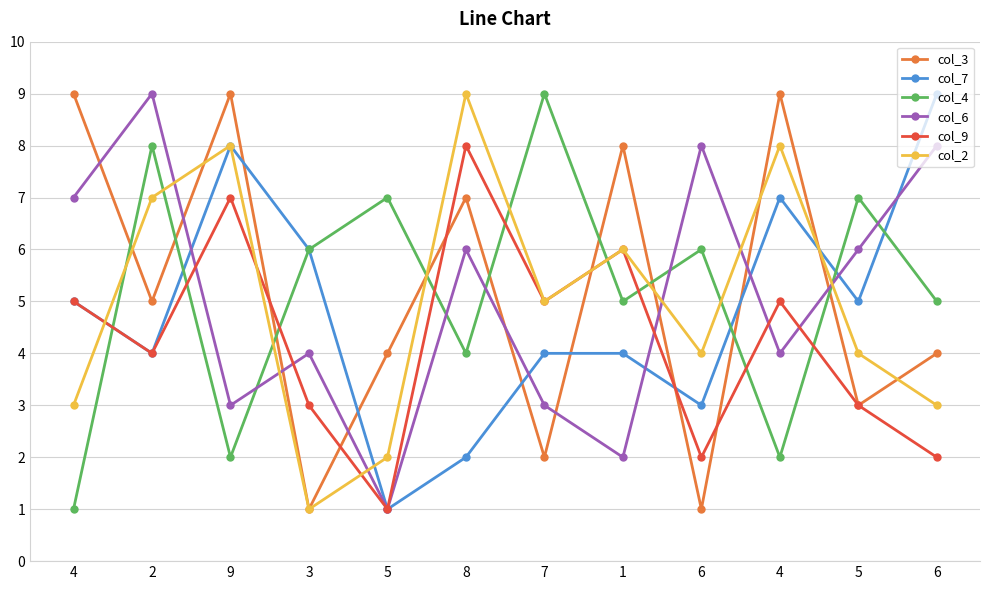

How many lines are shown in the chart?

6